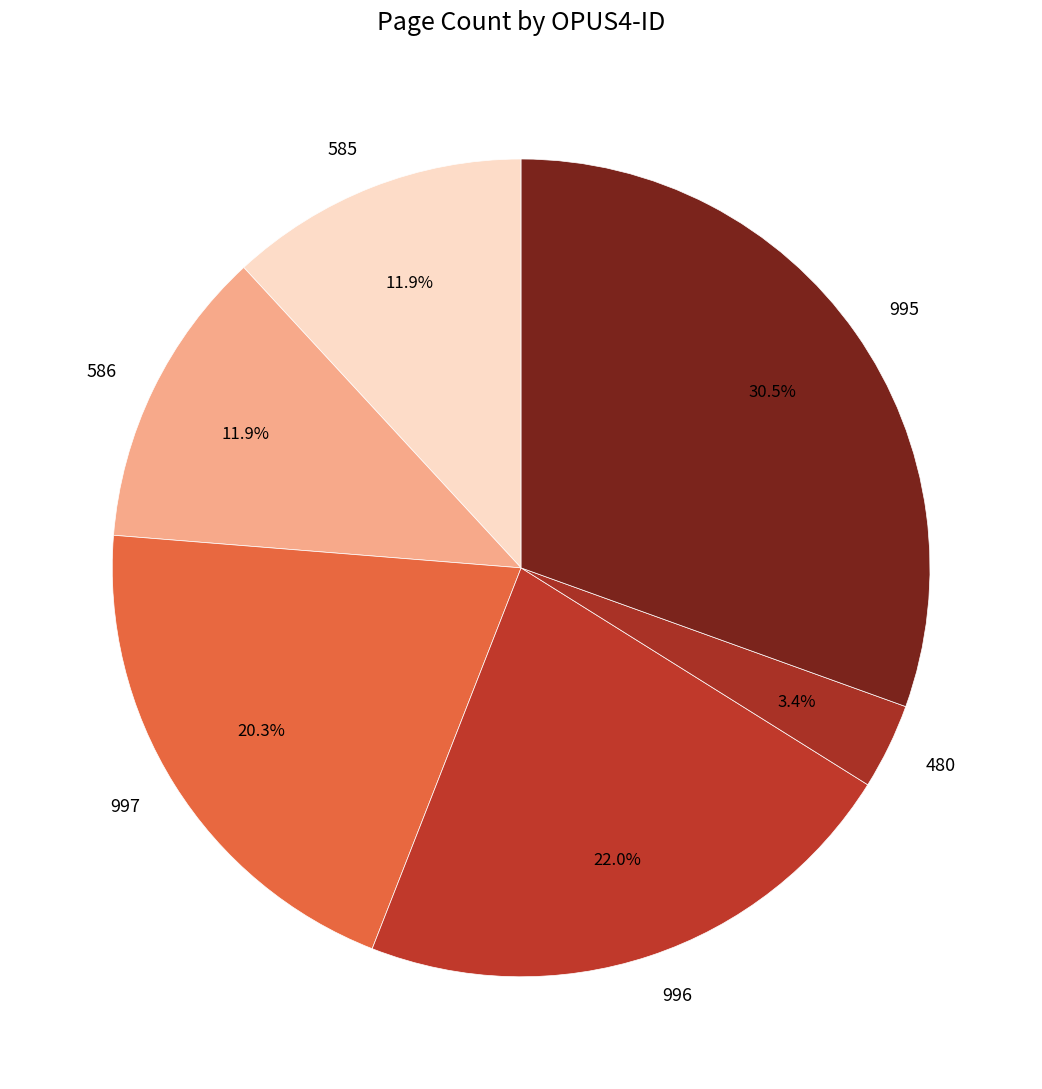

To the nearest percent, what portion does 996 represent?

22%